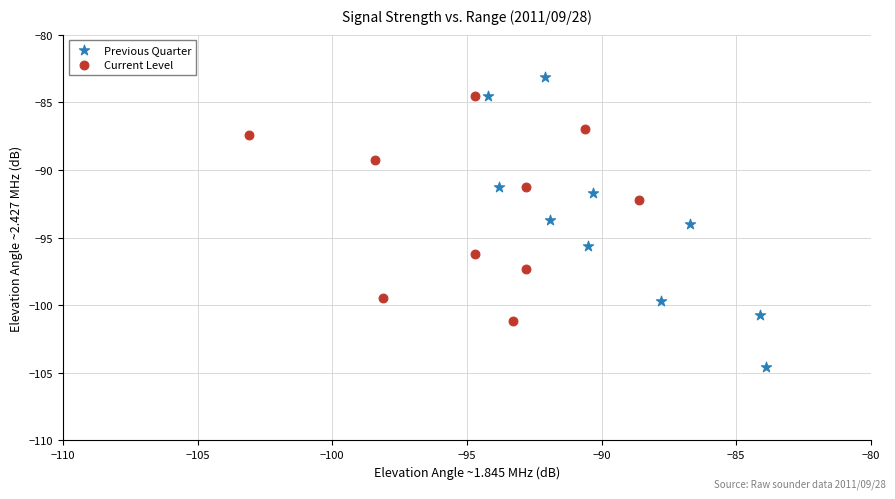

Which series contains the highest Y value?

Previous Quarter